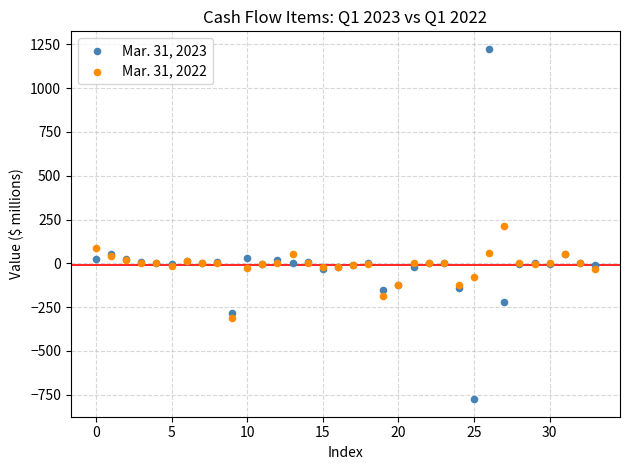

Which series reaches the minimum Y coordinate?

Mar. 31, 2023